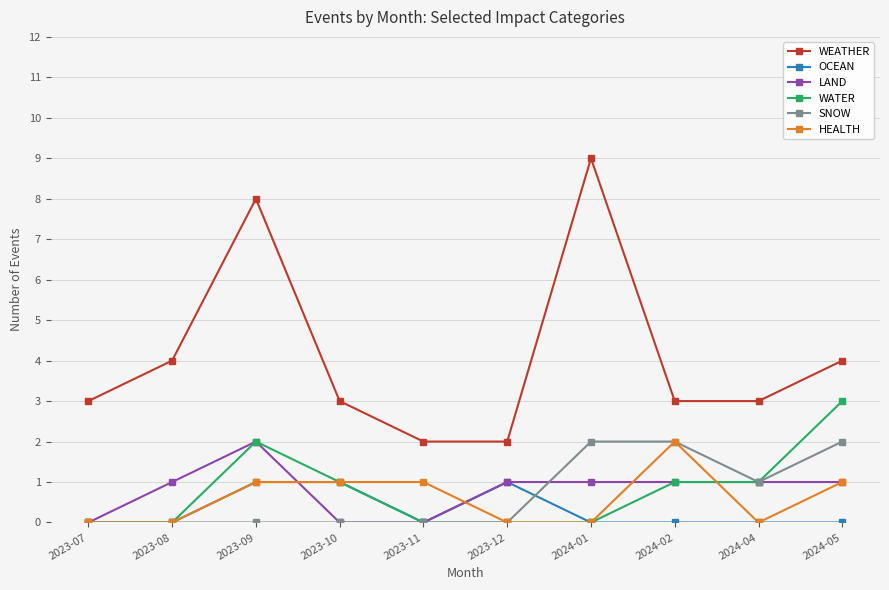

The value of LAND at 2023-10 is -1. True or false?

False